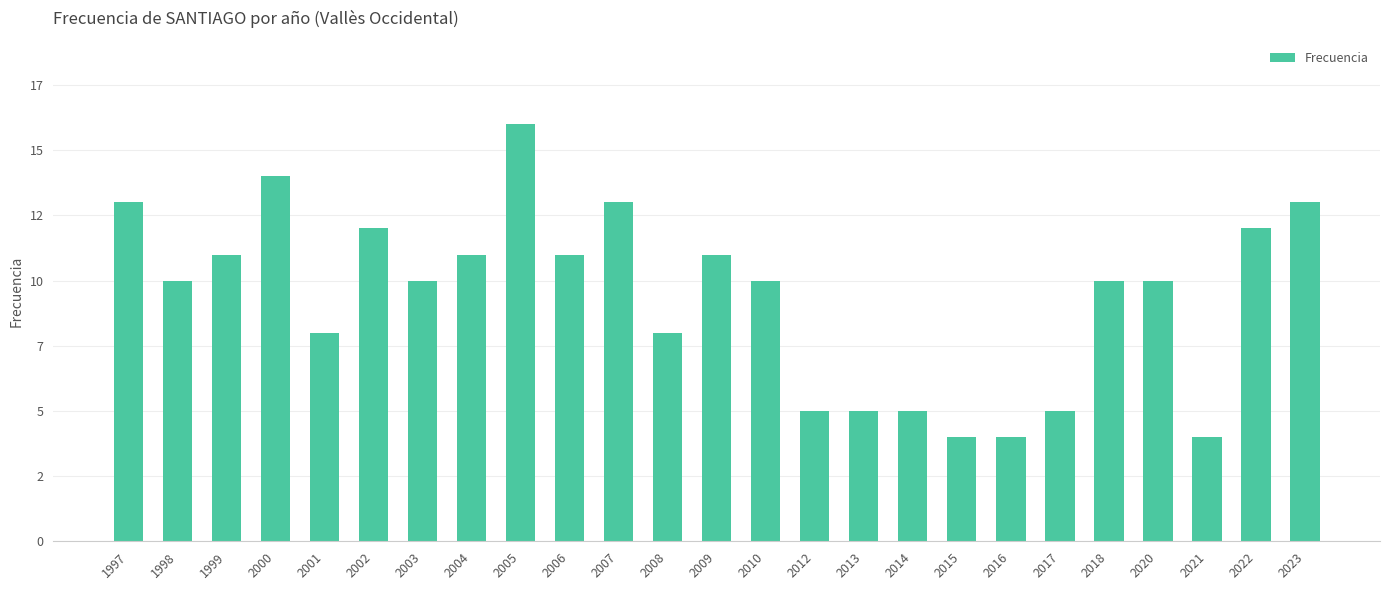

Reading right to left, transcribe all the data shown in this chart.

2023=13	2022=12	2021=4	2020=10	2018=10	2017=5	2016=4	2015=4	2014=5	2013=5	2012=5	2010=10	2009=11	2008=8	2007=13	2006=11	2005=16	2004=11	2003=10	2002=12	2001=8	2000=14	1999=11	1998=10	1997=13